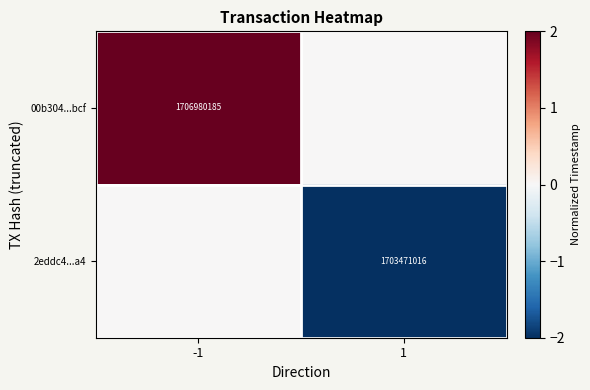

How many series are shown in this chart?

2